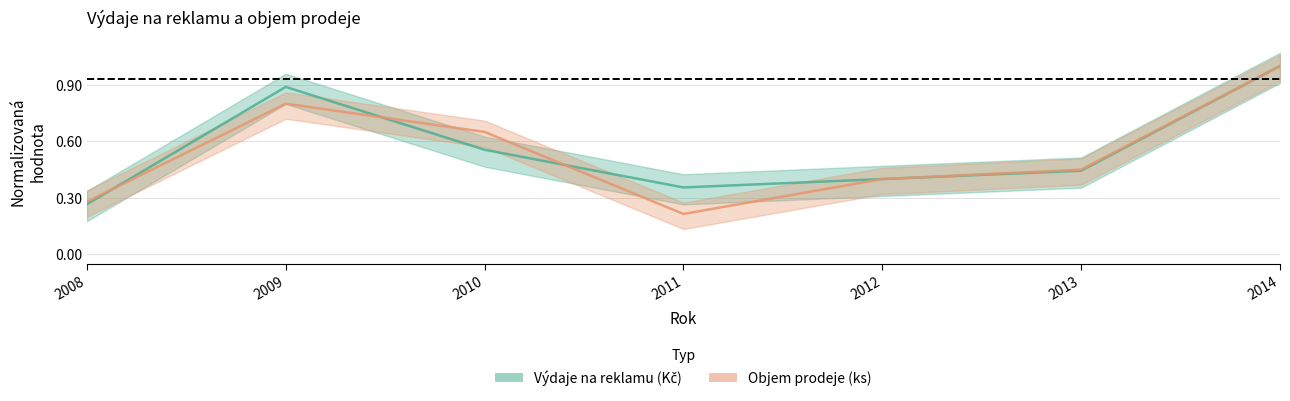

How many distinct data groups are displayed?

2